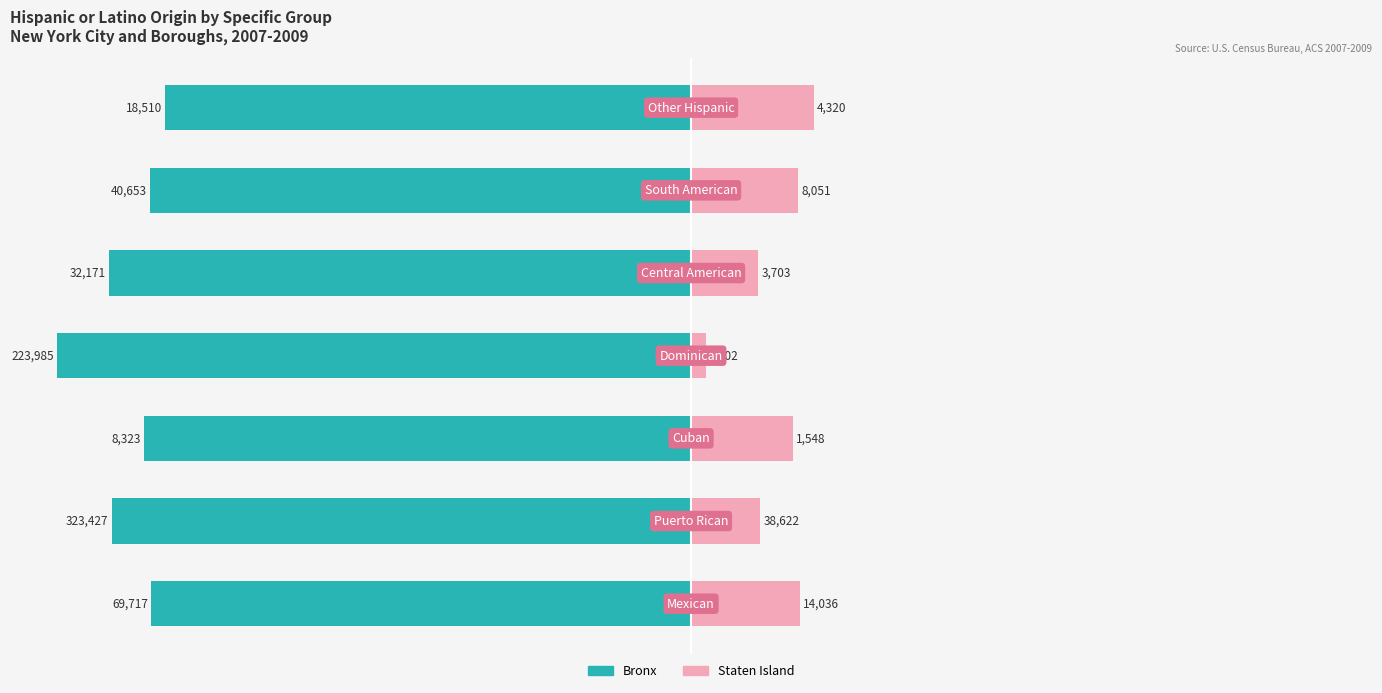

The value of Staten Island at 1 is 6.1. True or false?

False